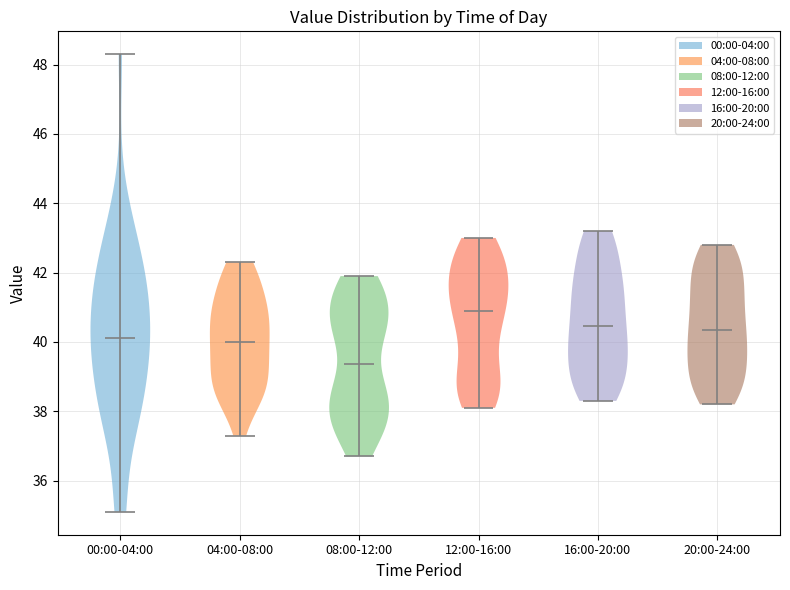

Reading left to right, read every violin against the y-axis: where its median line is, and the lowest and highest points it reaches. The values are not printed on the chart, so give them approximately, as read against the axis.

00:00-04:00: median line 40.2, lowest point 35.2, highest point 48.4
04:00-08:00: median line 40.0, lowest point 37.4, highest point 42.4
08:00-12:00: median line 39.4, lowest point 36.8, highest point 42.0
12:00-16:00: median line 41.0, lowest point 38.2, highest point 43.0
16:00-20:00: median line 40.4, lowest point 38.4, highest point 43.2
20:00-24:00: median line 40.4, lowest point 38.2, highest point 42.8